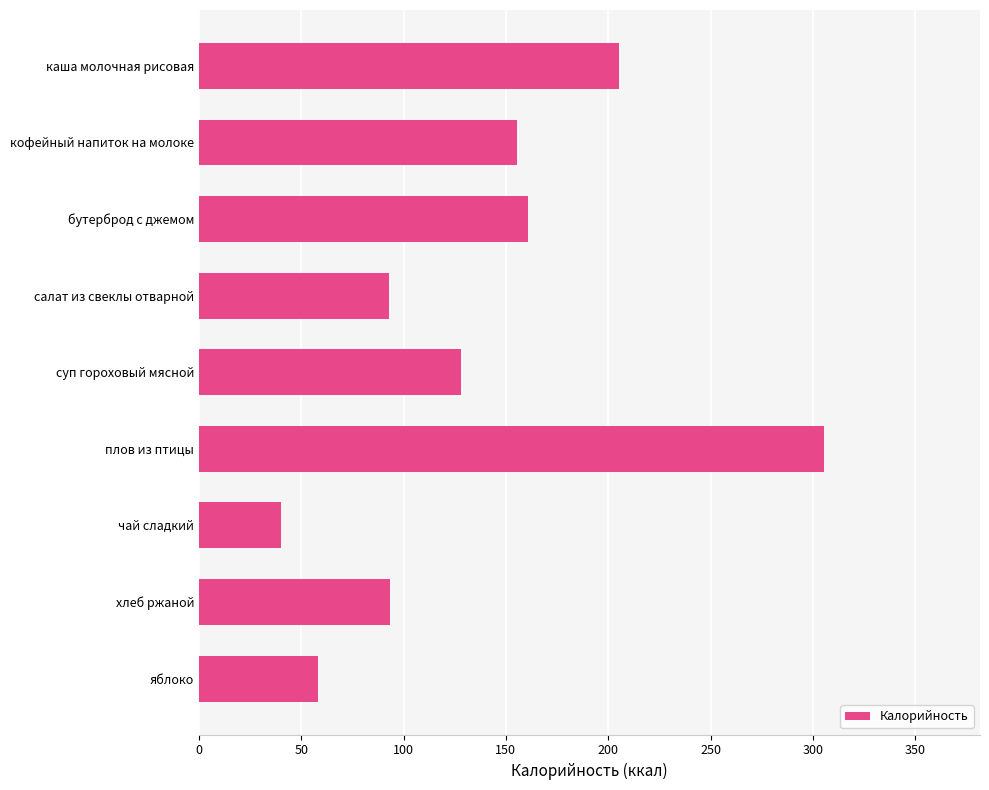

How many bars are there in total?

9